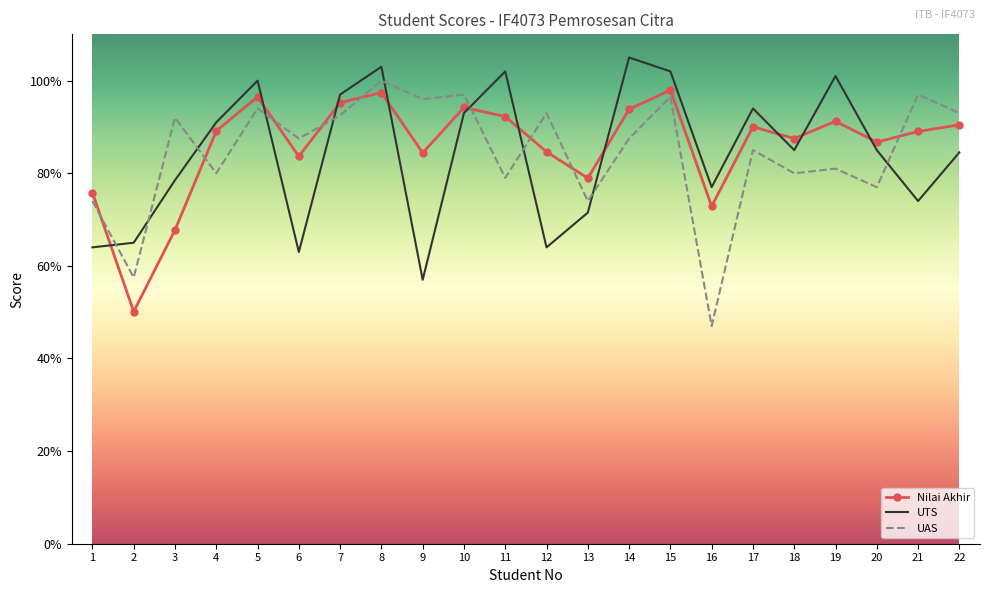

What is the total value across all series at 9?

237.4